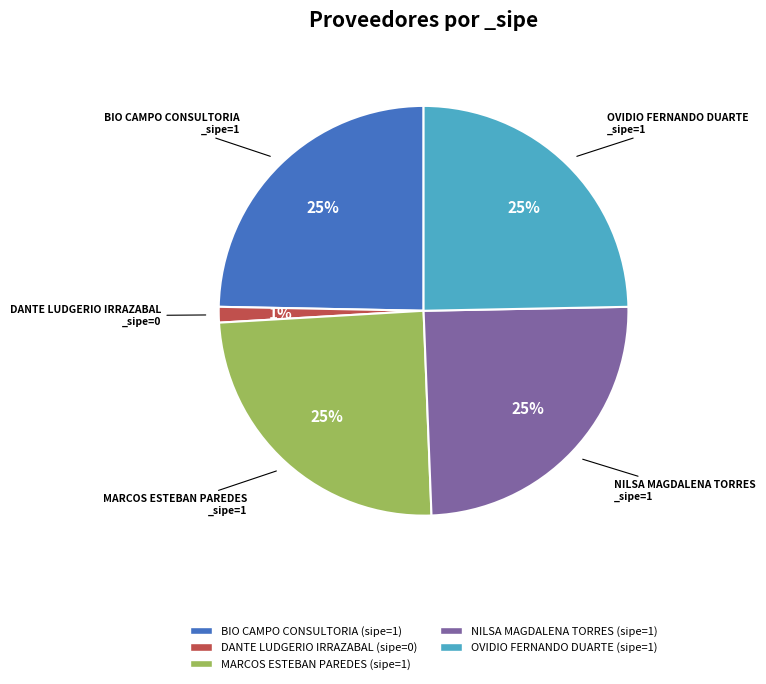

Approximately how many times larger is the value at OVIDIO FERNANDO DUARTE compared to BIO CAMPO CONSULTORIA?

1.0